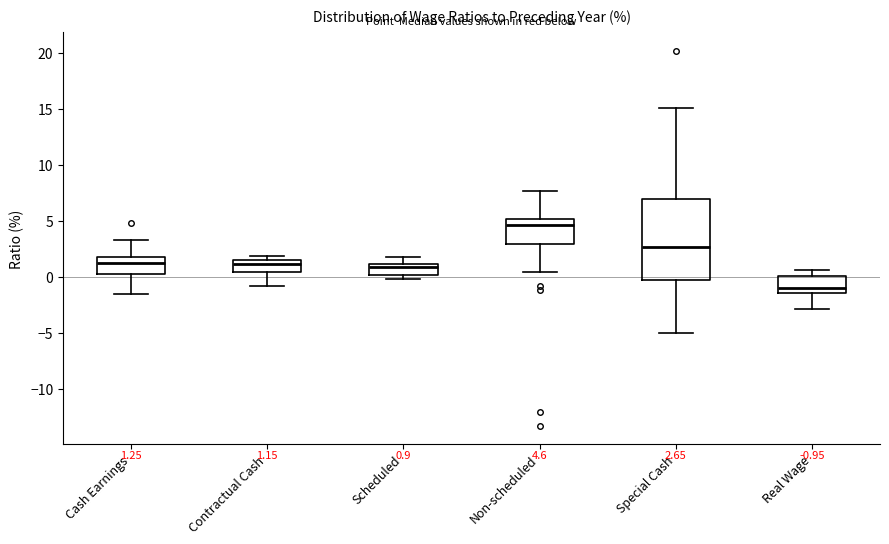

Which box is the tallest, from its lower edge to its upper edge?

Special Cash